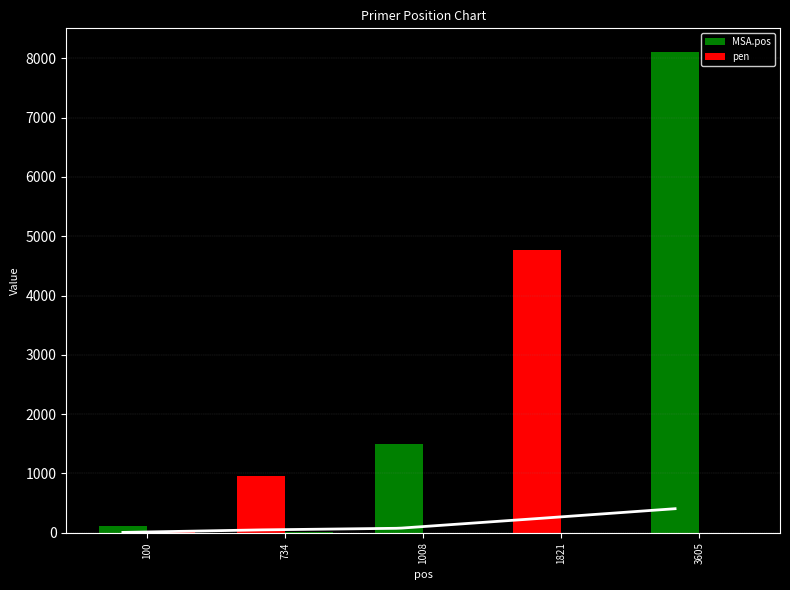

At which category is the sum across all series the highest?

3605